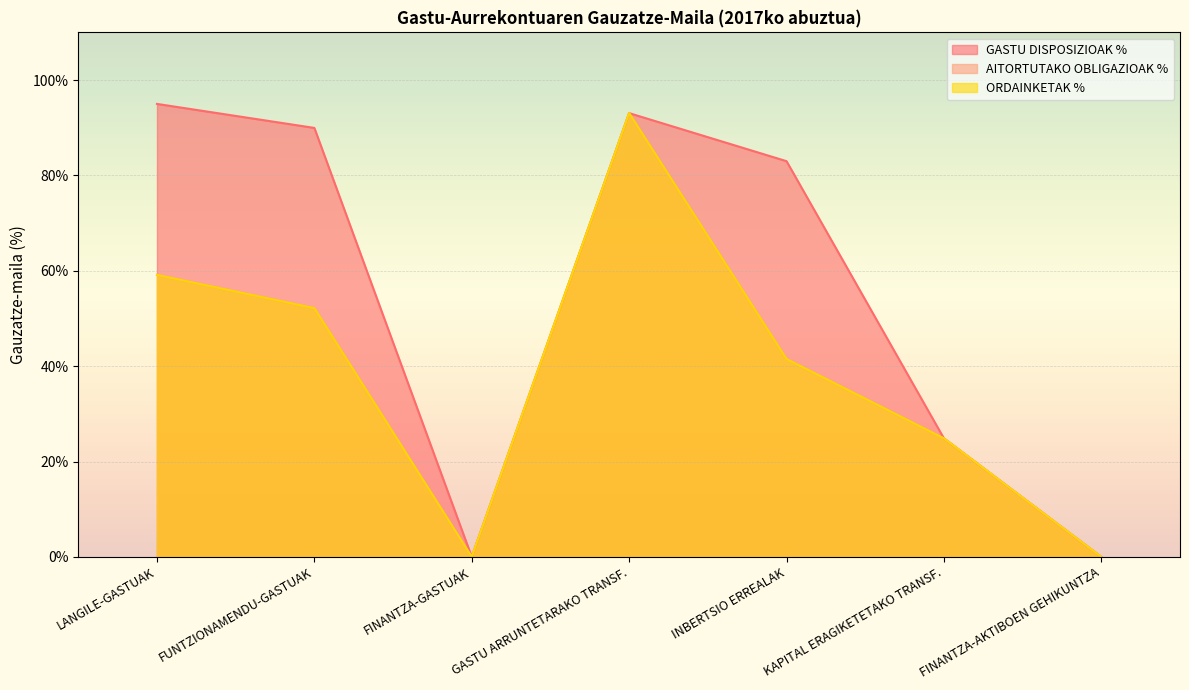

How many lines are shown in the chart?

3